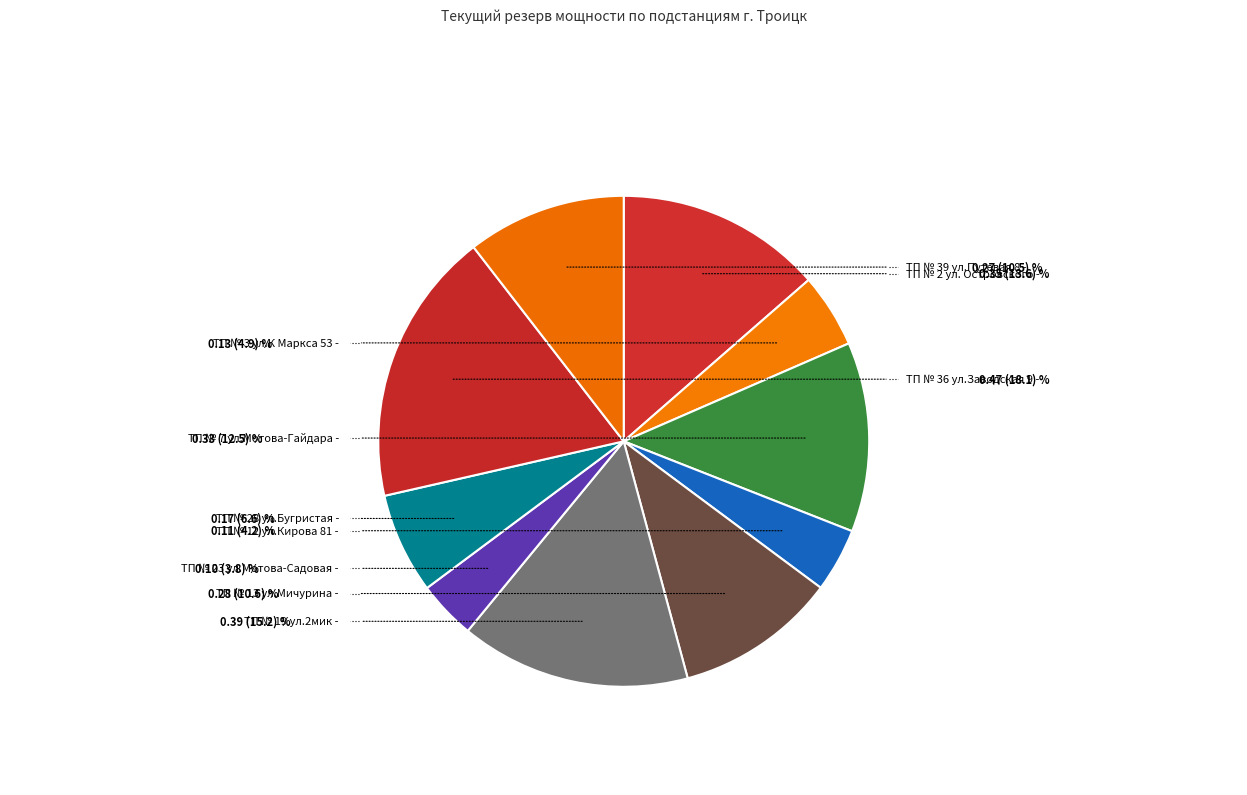

Which slice is the largest?

ТП № 36 ул.Заводская 9